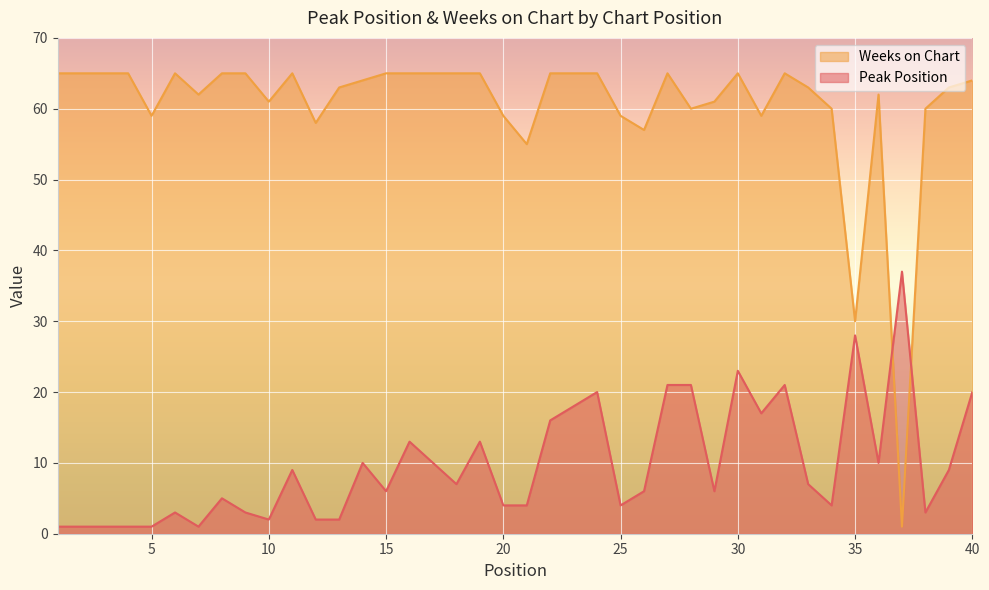

In Weeks on Chart, how many points are lower than both neighbors (excluding endpoints)?

10